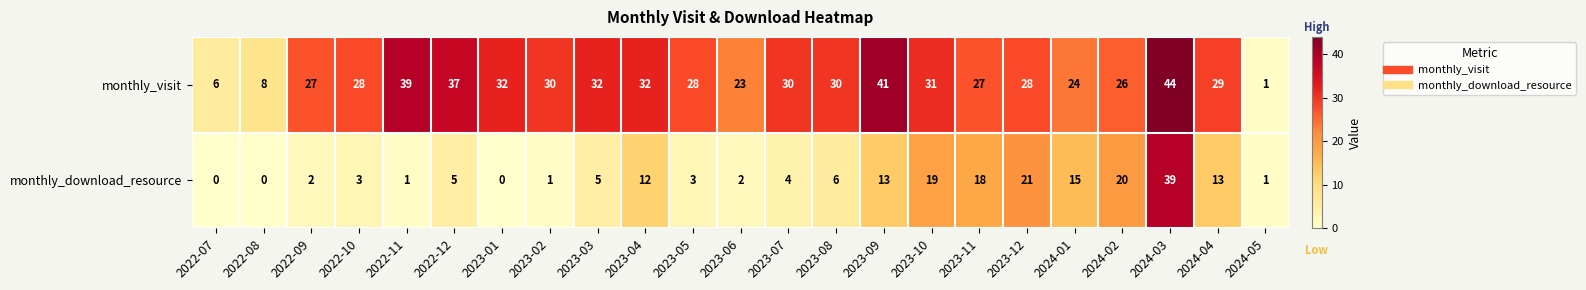

At 2022-09, list the series in order from smallest to largest.

monthly_download_resource, monthly_visit